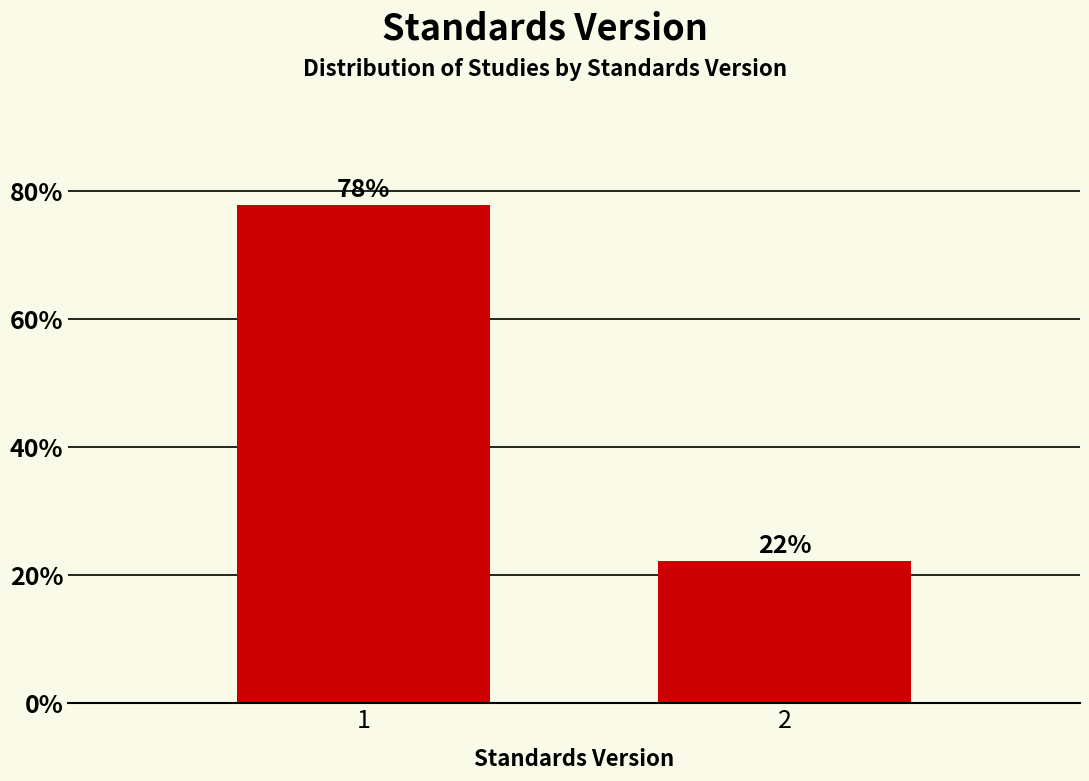

Read the value at 1.

77.8